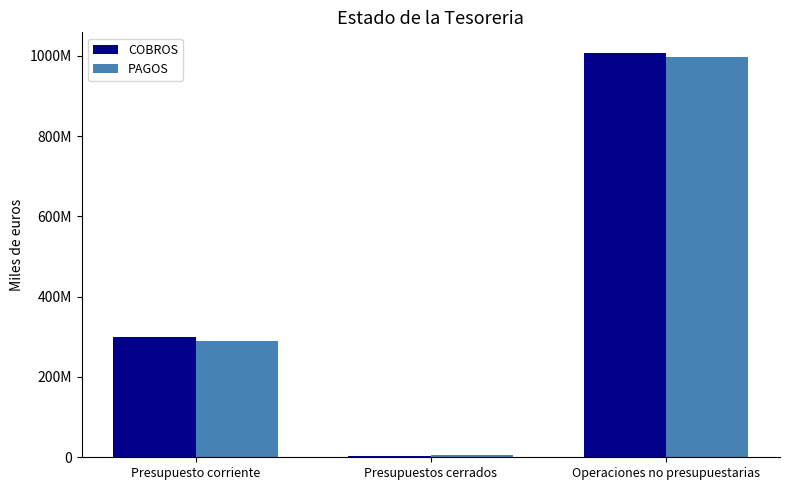

What are all the series names shown in the legend?

COBROS, PAGOS